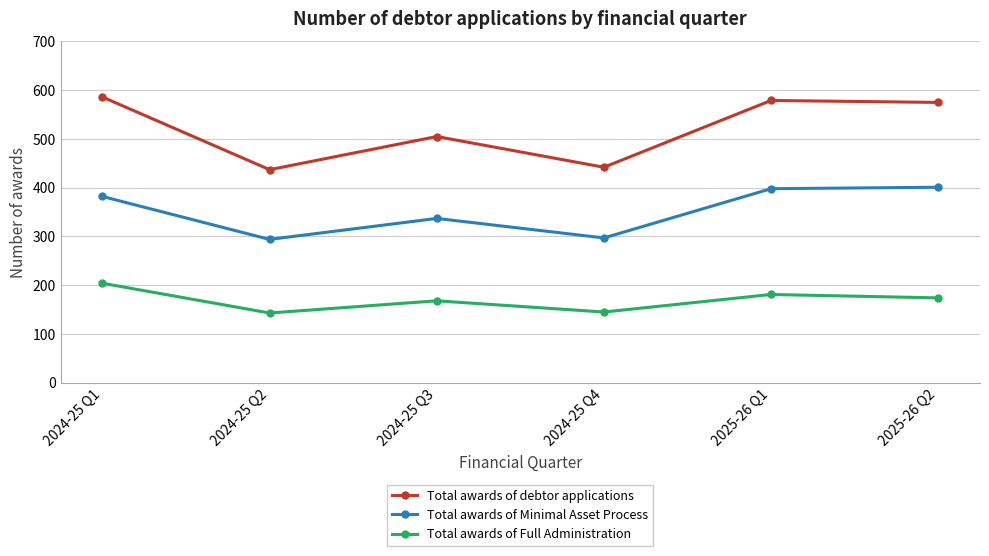

The value of Total awards of debtor applications at 2024-25 Q4 is 143. True or false?

False